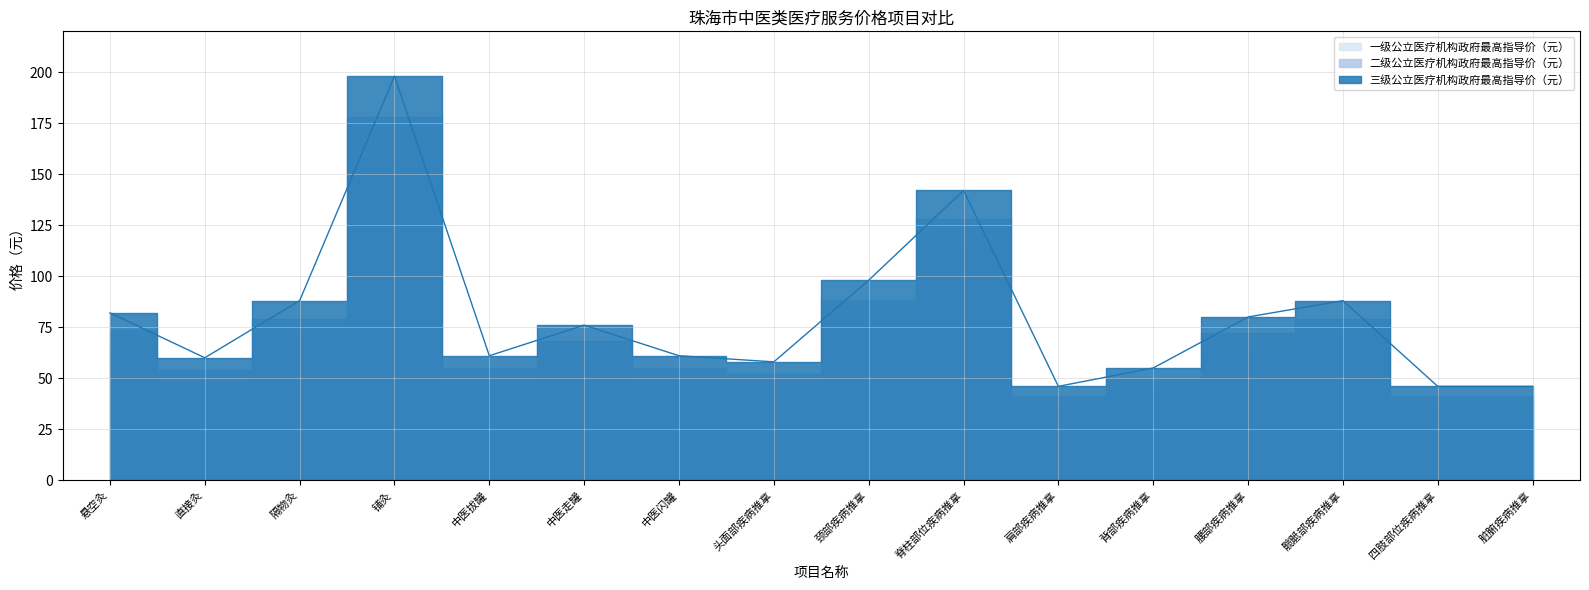

The value of 三级公立医疗机构政府最高指导价（元） at 脊柱部位疾病推拿 is 142.0. True or false?

True